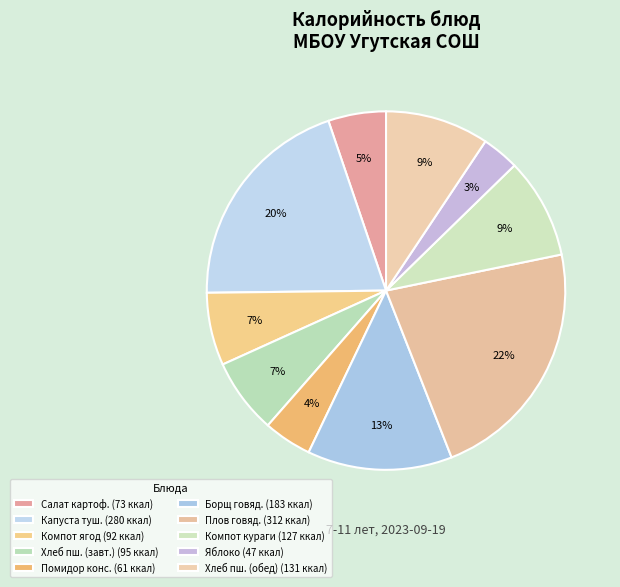

To the nearest percent, what is the average slice percentage?

10%